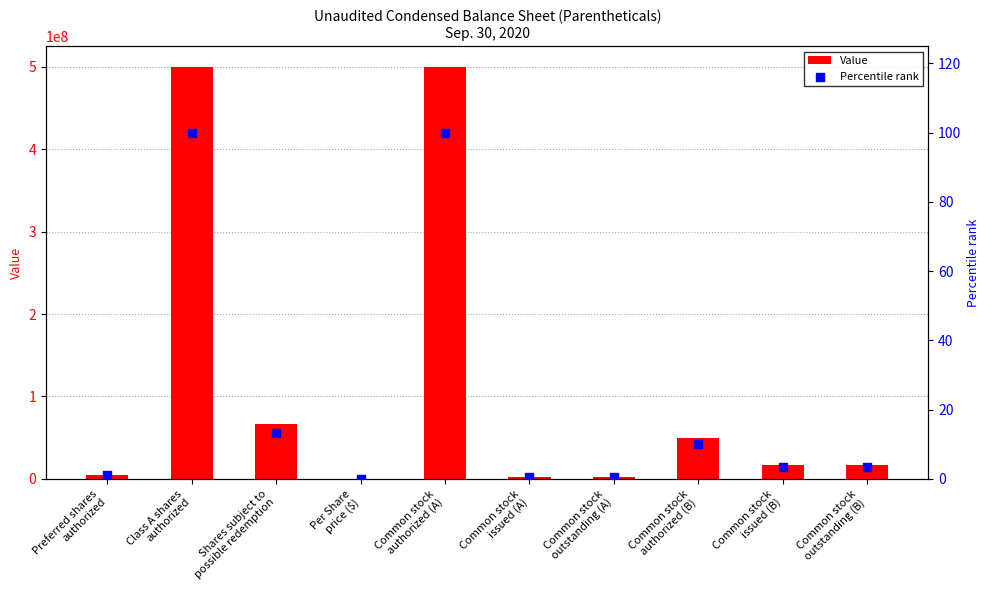

At which category is the sum across all series the highest?

Class A shares
authorized